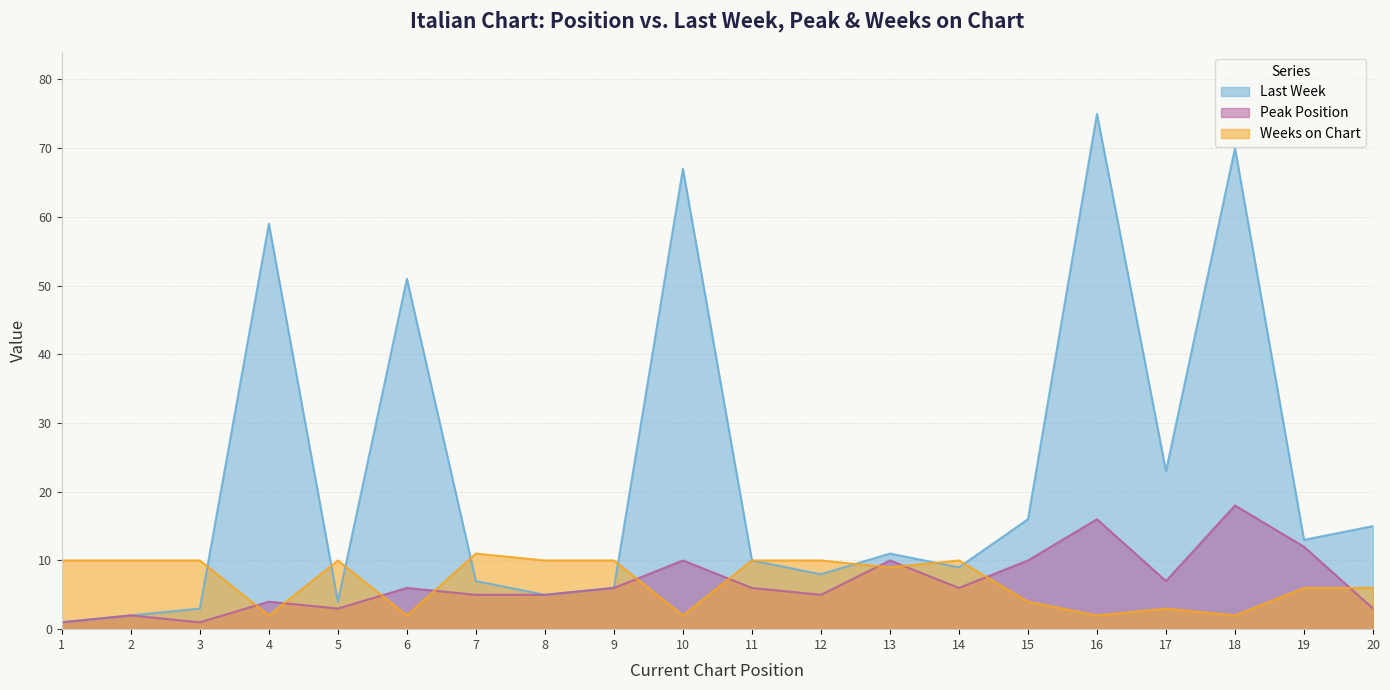

What is the difference between the highest and lowest values at 8?

5